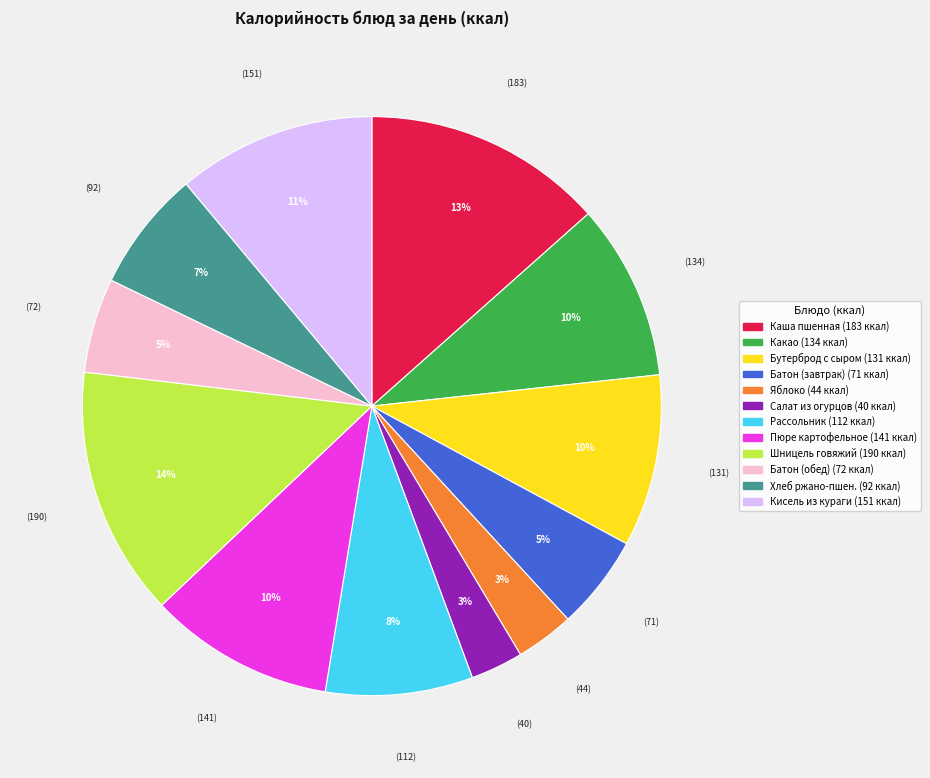

How many segments does this pie chart have?

12